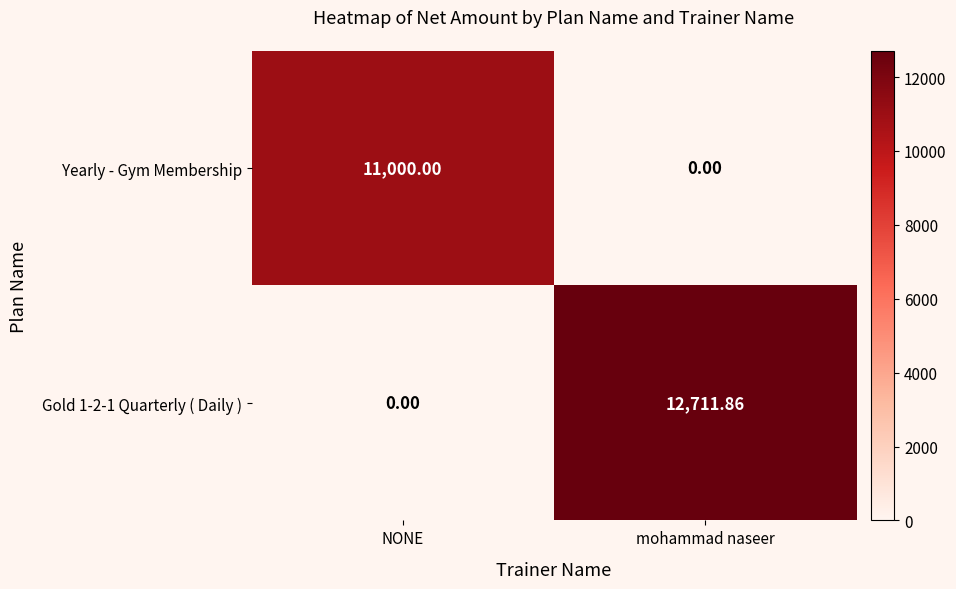

Which series has the largest range (max minus min)?

Gold 1-2-1 Quarterly ( Daily )